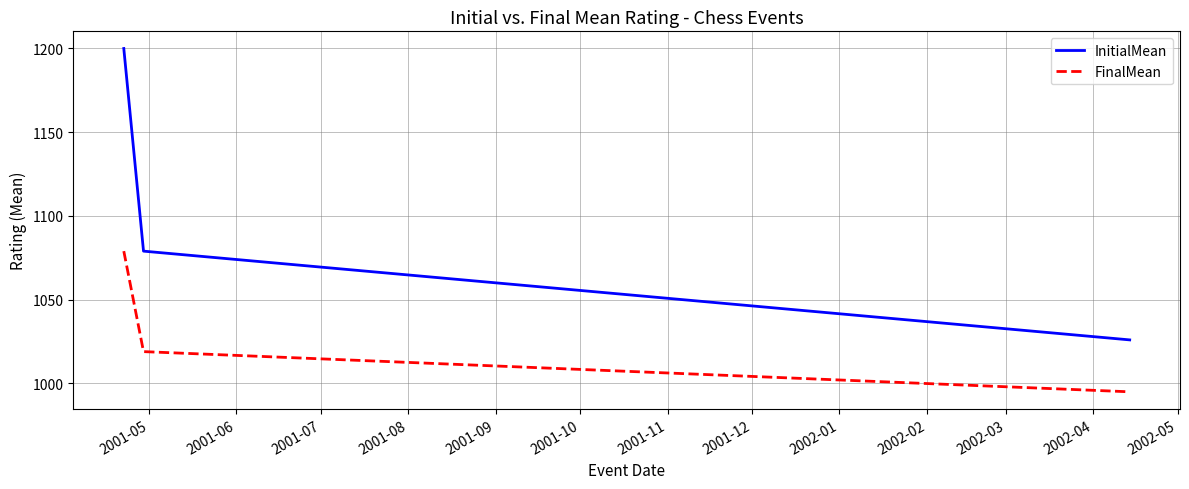

Reading left to right, what are all the values shown in this chart?

InitialMean: 1200	1079	1026
FinalMean: 1079	1019	995